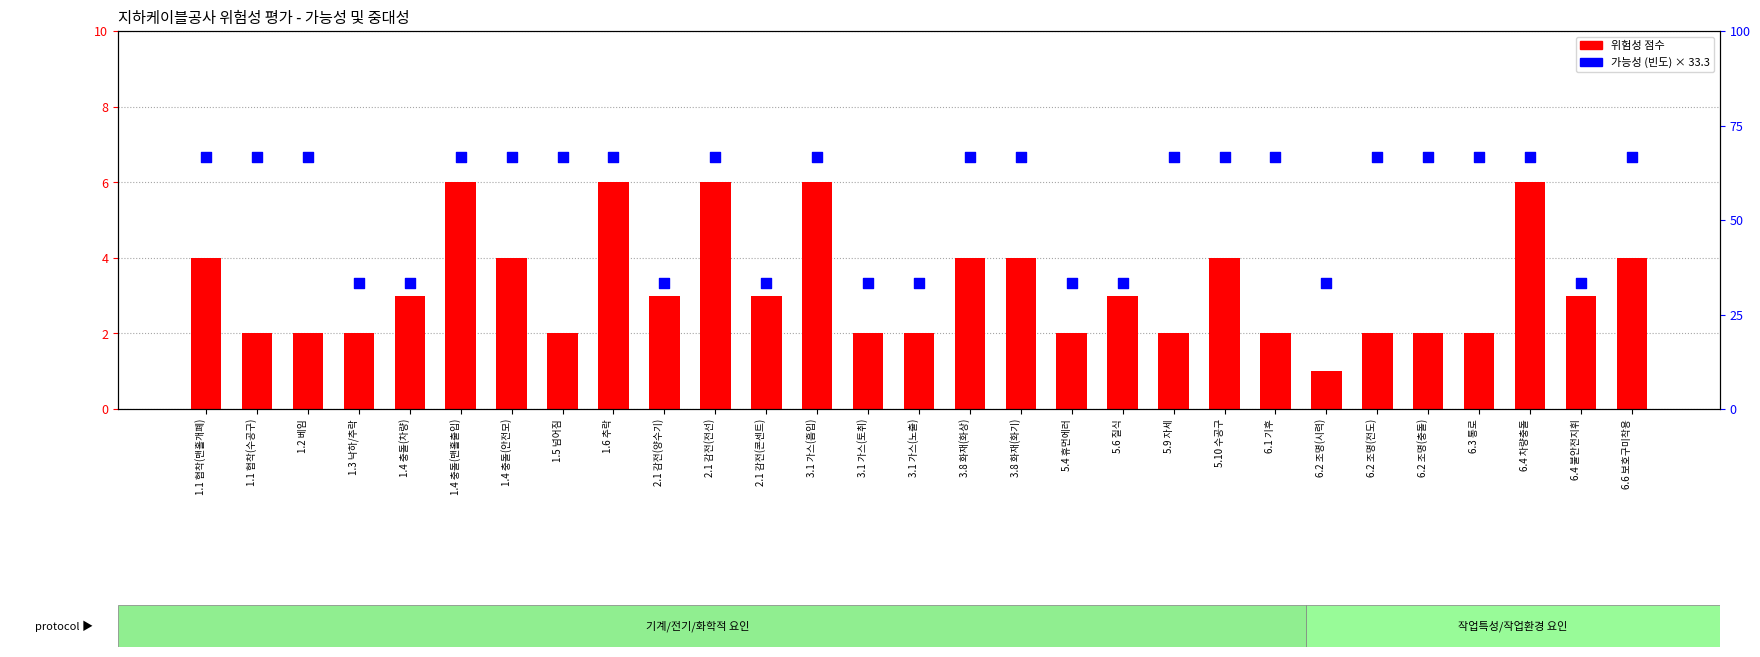

At how many categories does at least one series exceed 7?

29